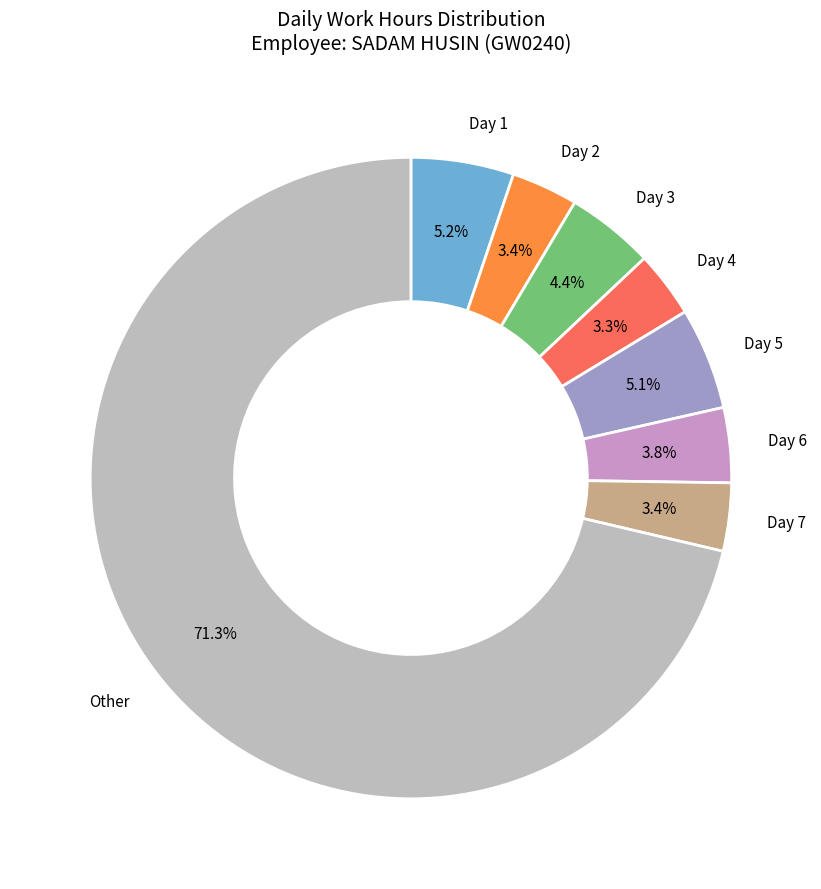

Is there a majority slice in this chart?

Yes